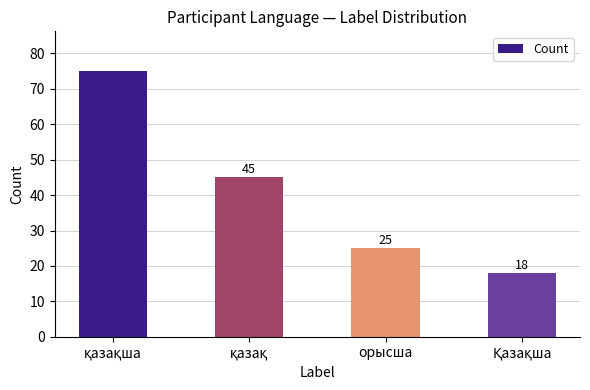

What is the greatest value displayed?

75